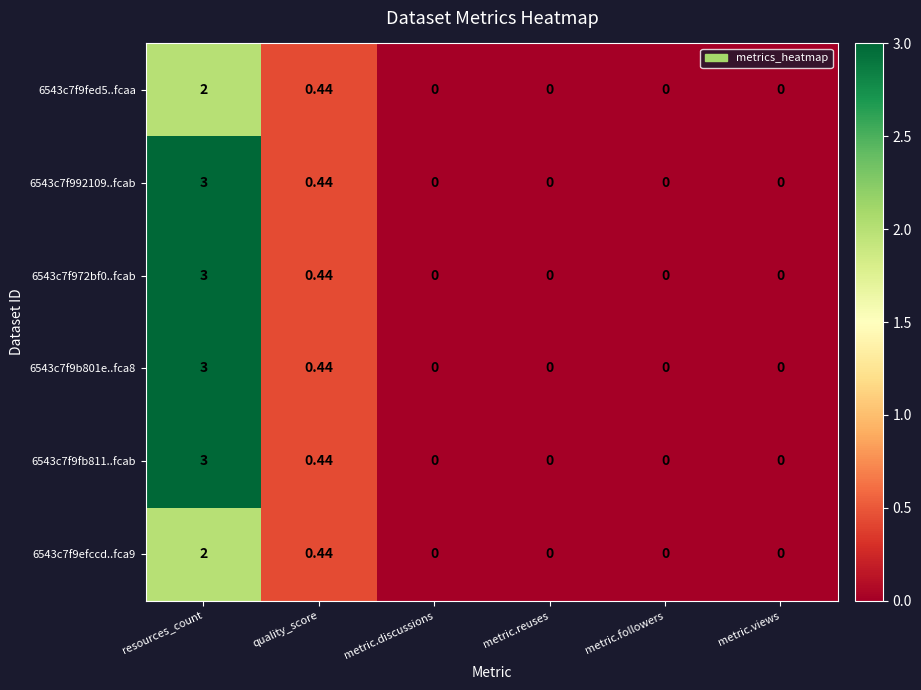

What is the maximum value shown in the chart?

3.0